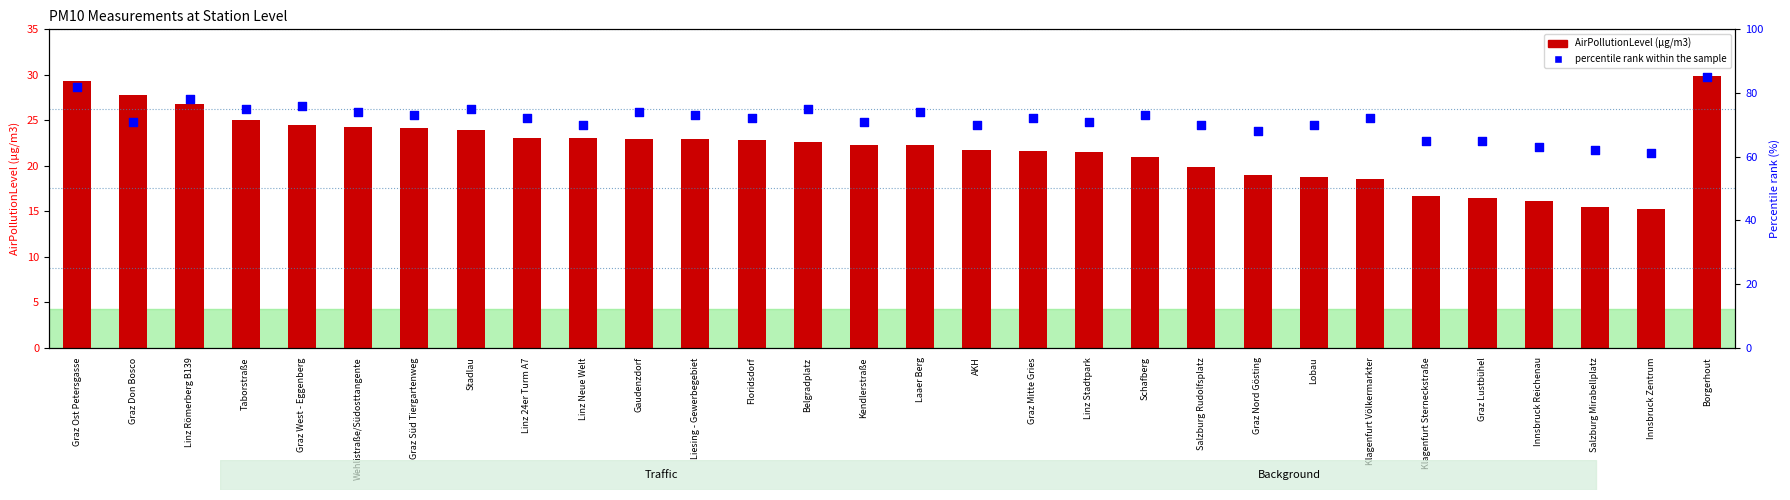

At how many categories does at least one series exceed 16?

30